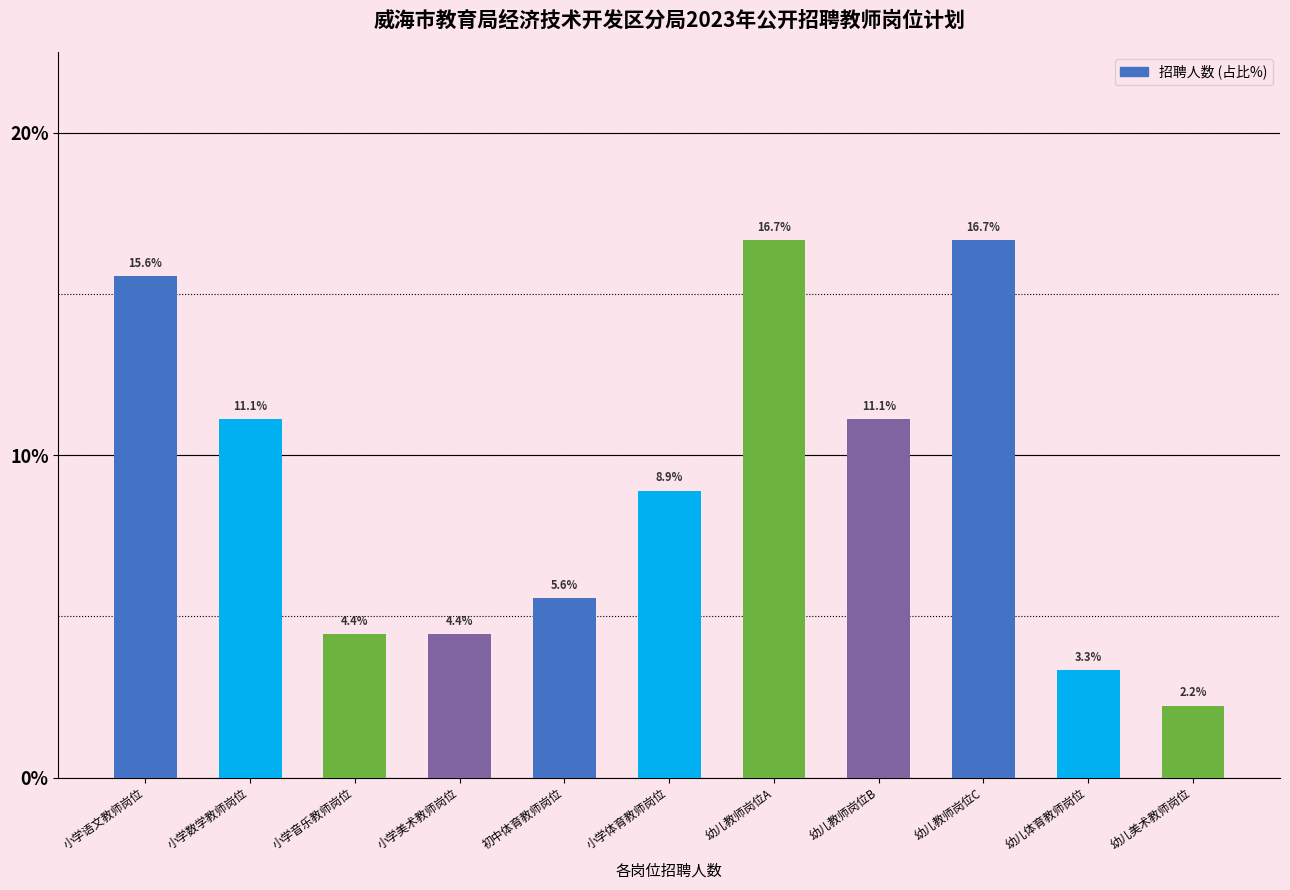

How many values are below 8?

5